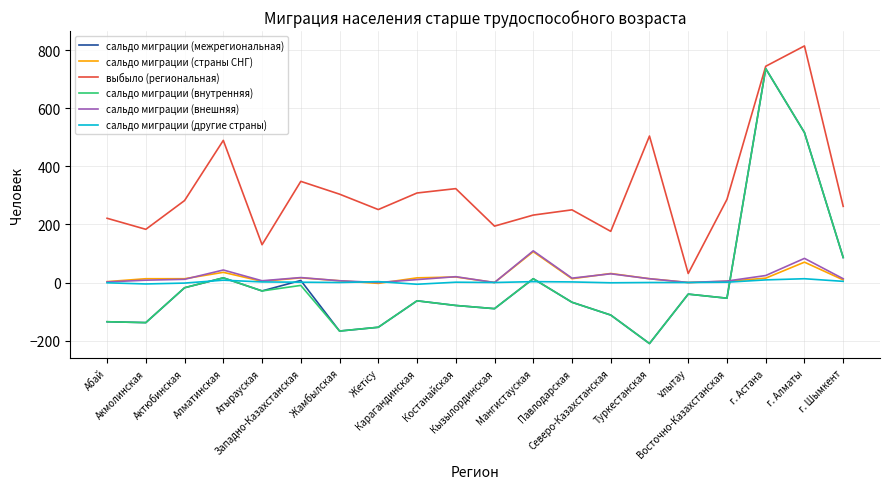

How many lines are shown in the chart?

6